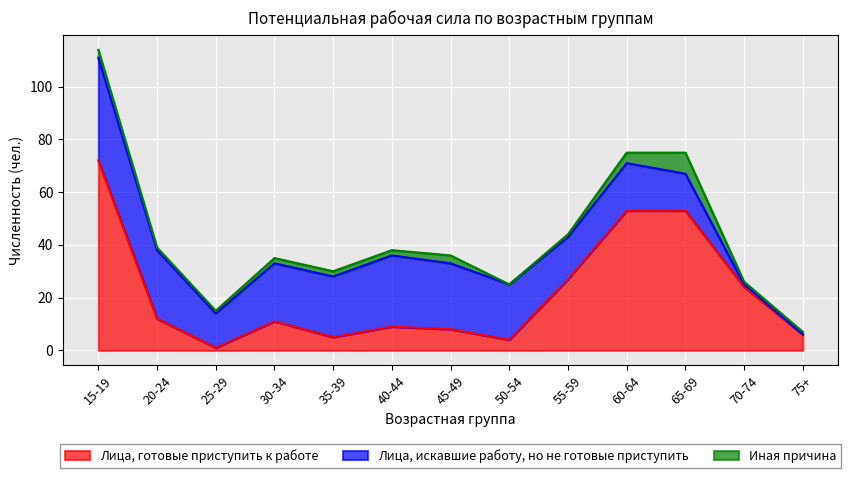

Is the value of Лица, готовые приступить к работе at 55-59 greater than the value of Иная причина at 55-59?

Yes